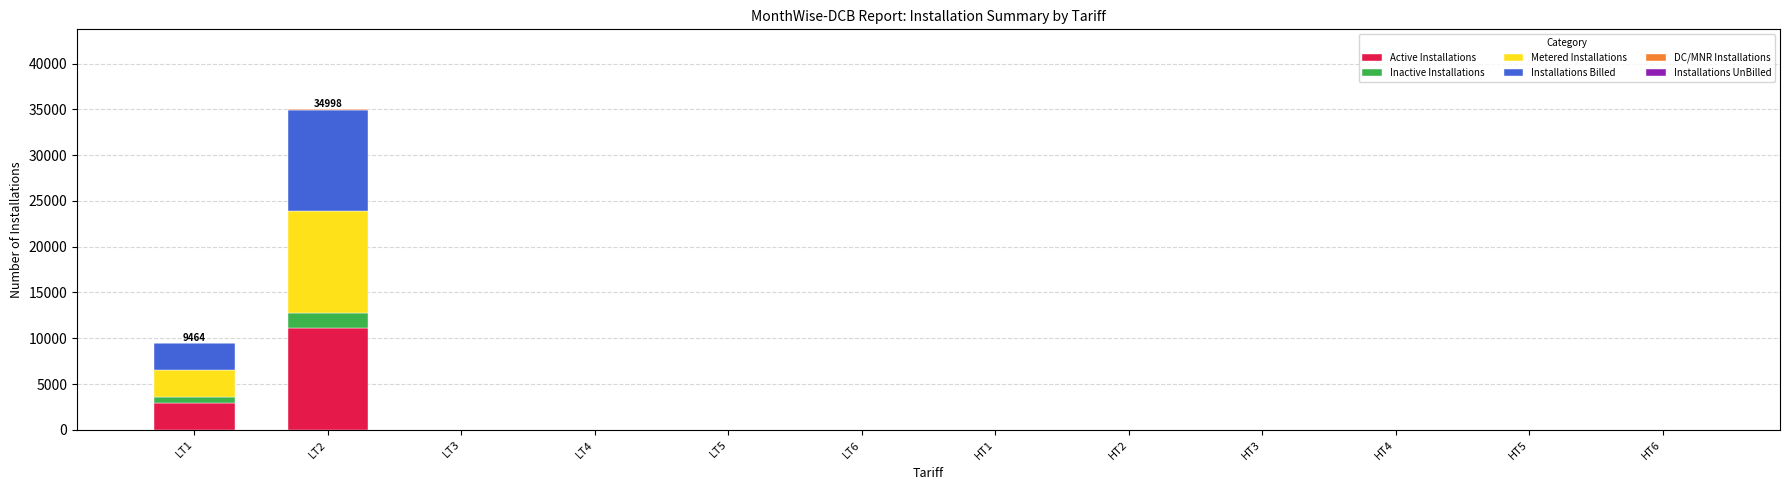

At which label is Active Installations closest to 5545?

LT1